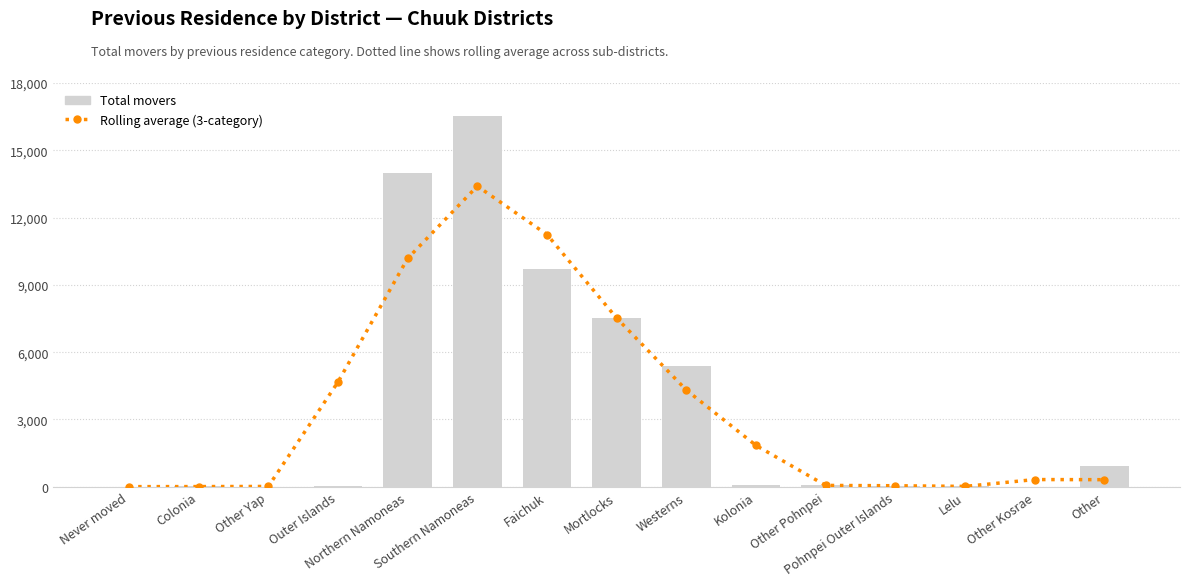

Rank the series by their average value, from lowest to highest.

Rolling average (3-category), Total movers